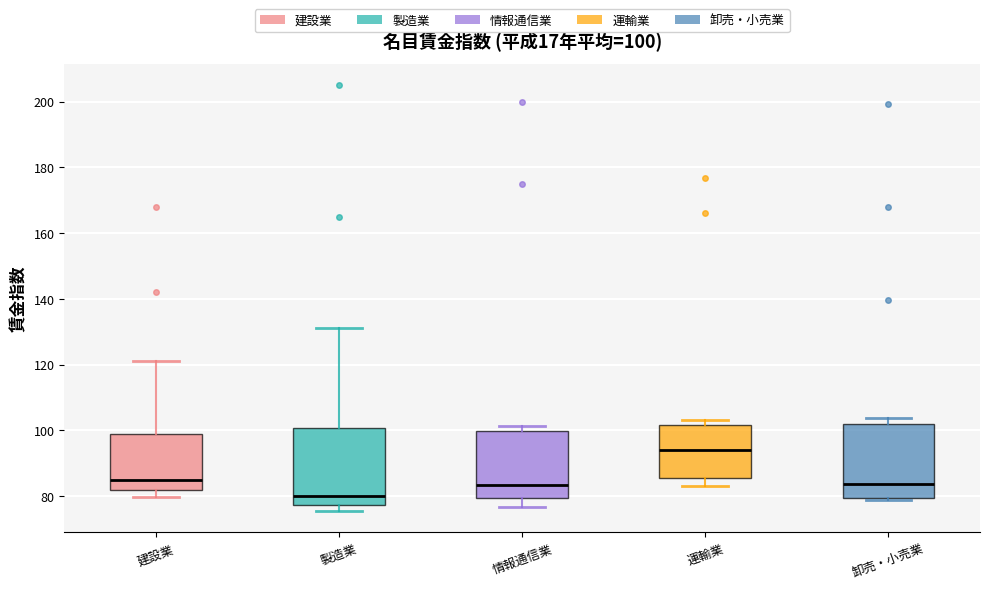

Which box has the highest median line?

運輸業